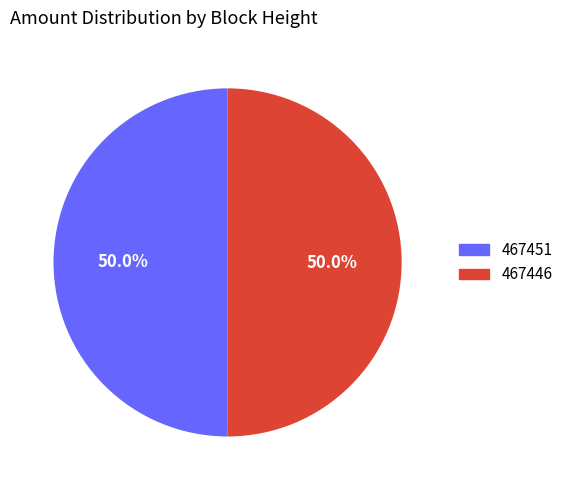

What is the ratio of the value at 467451 to the value at 467446?

1.0